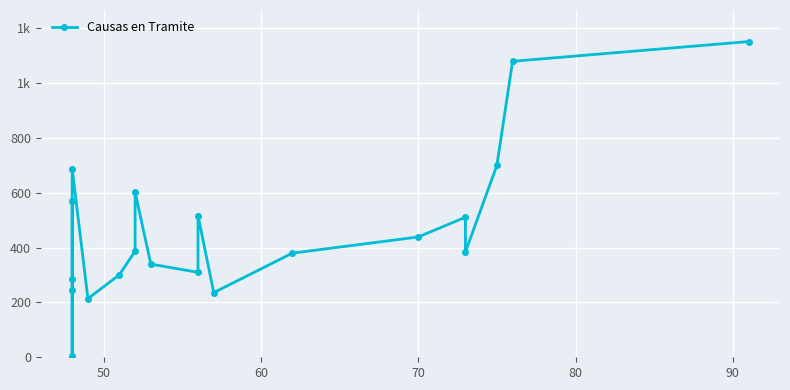

Is this an area chart (filled region under the line)?

No